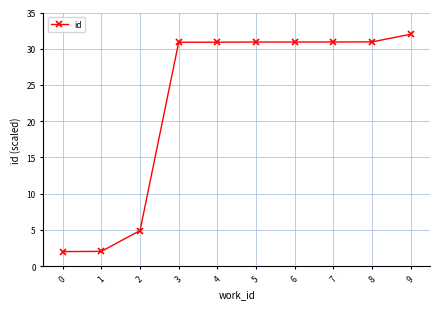

What value does the data have at 7?

30.9